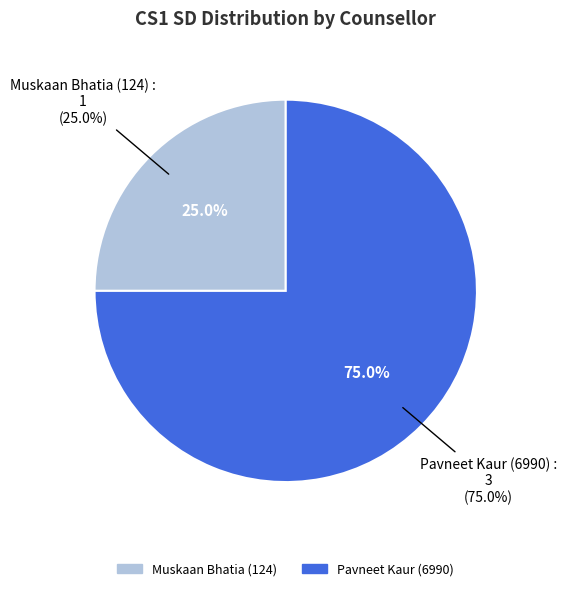

Which slice represents more than half of the pie?

Pavneet Kaur (6990)